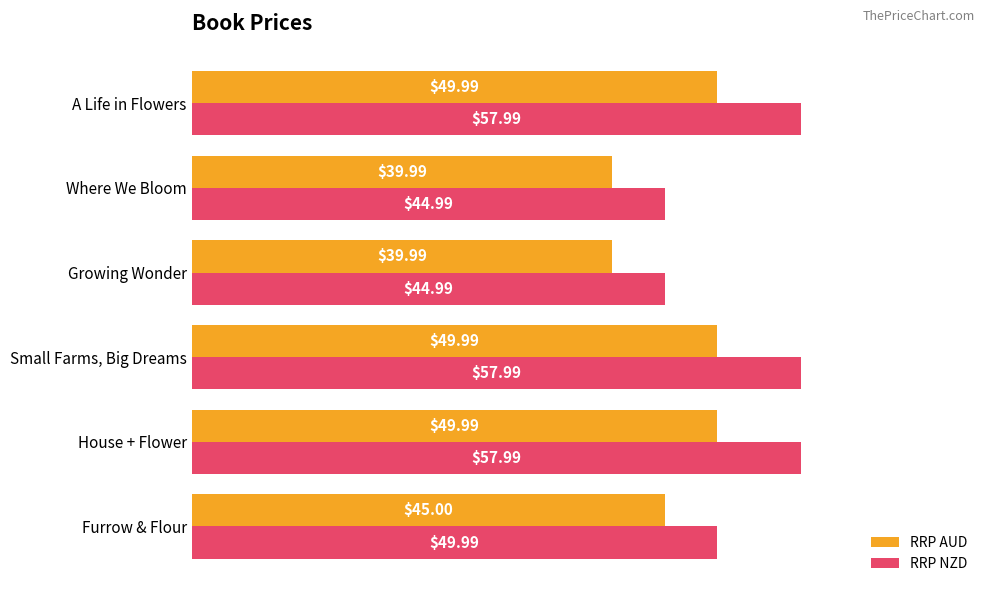

Rank the series at Furrow & Flour from lowest to highest value.

RRP AUD, RRP NZD